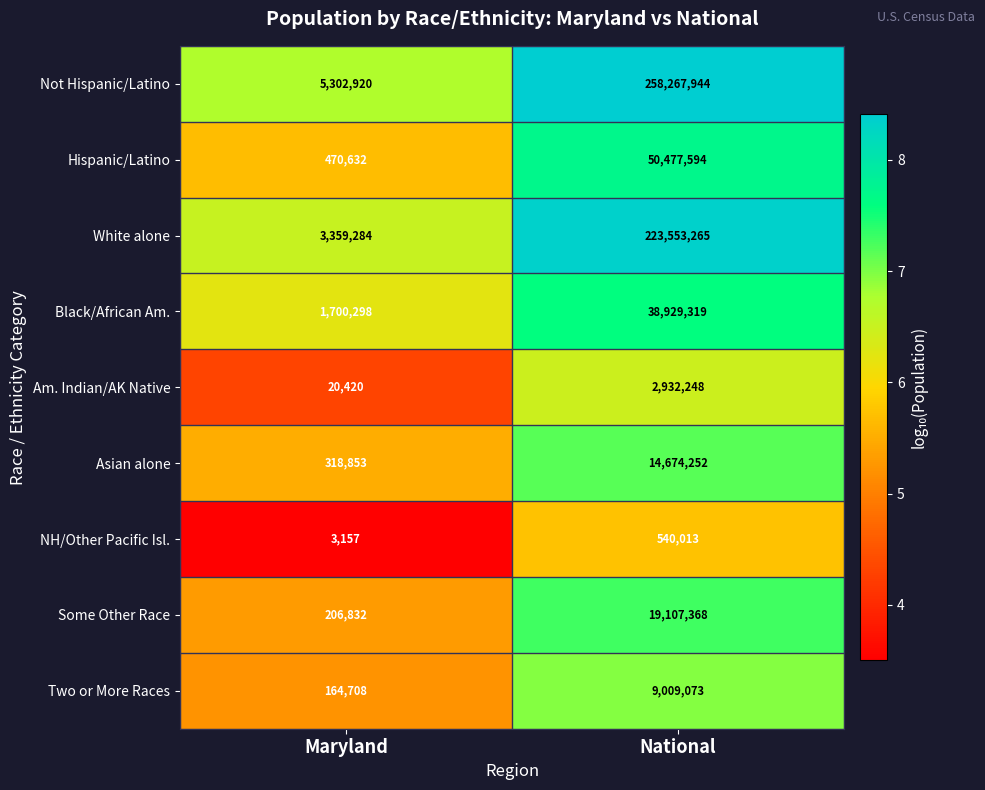

What value does the Two or More Races series have at National, to the nearest 10?

9009070